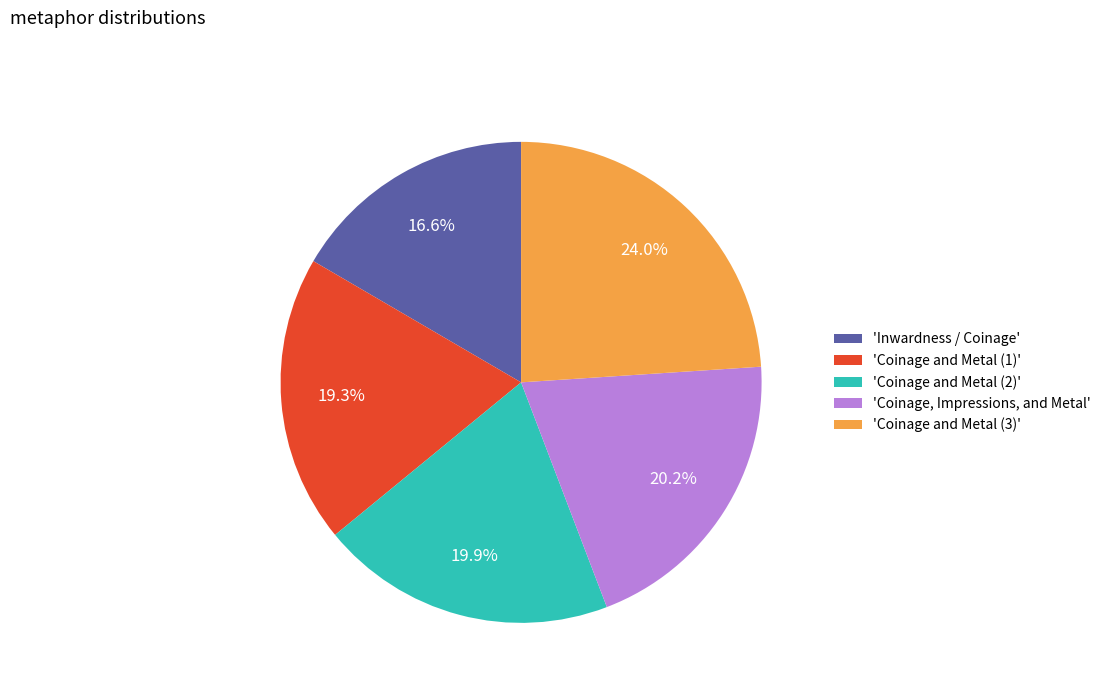

Which slice is the largest?

'Coinage and Metal (3)'